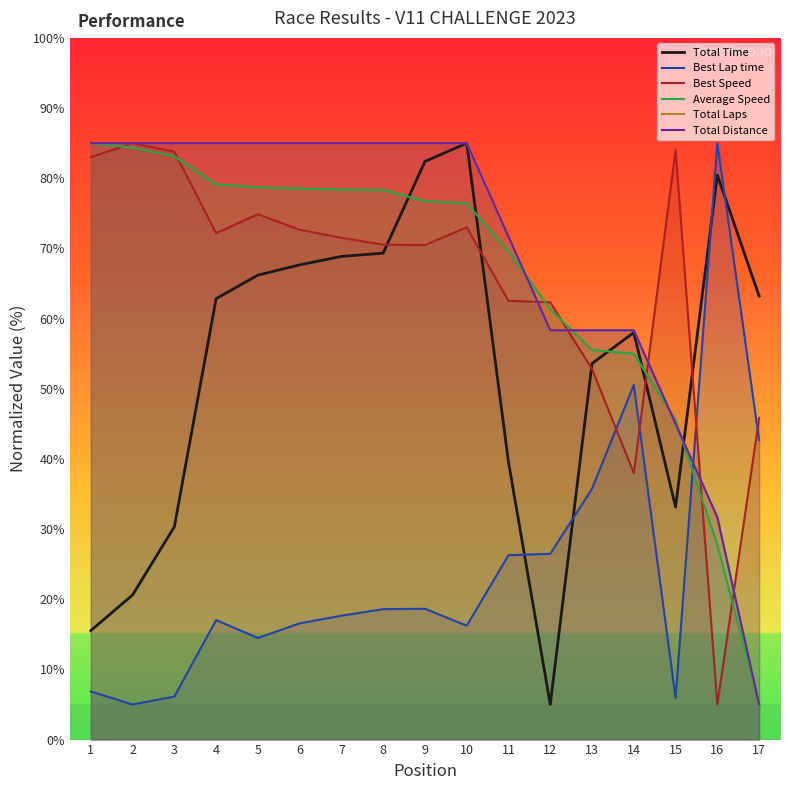

At which category is the sum across all series the highest?

10